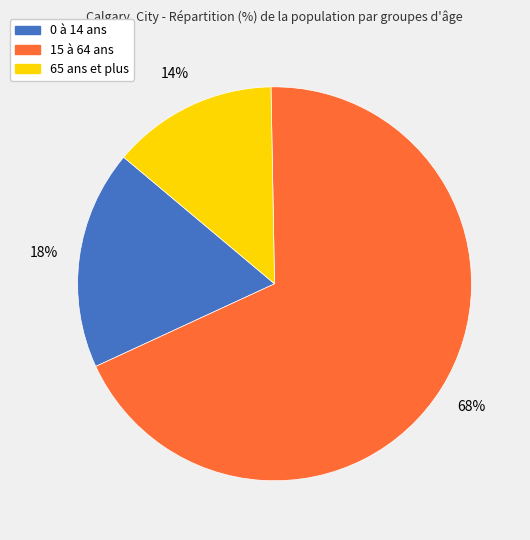

Is there a majority slice in this chart?

Yes